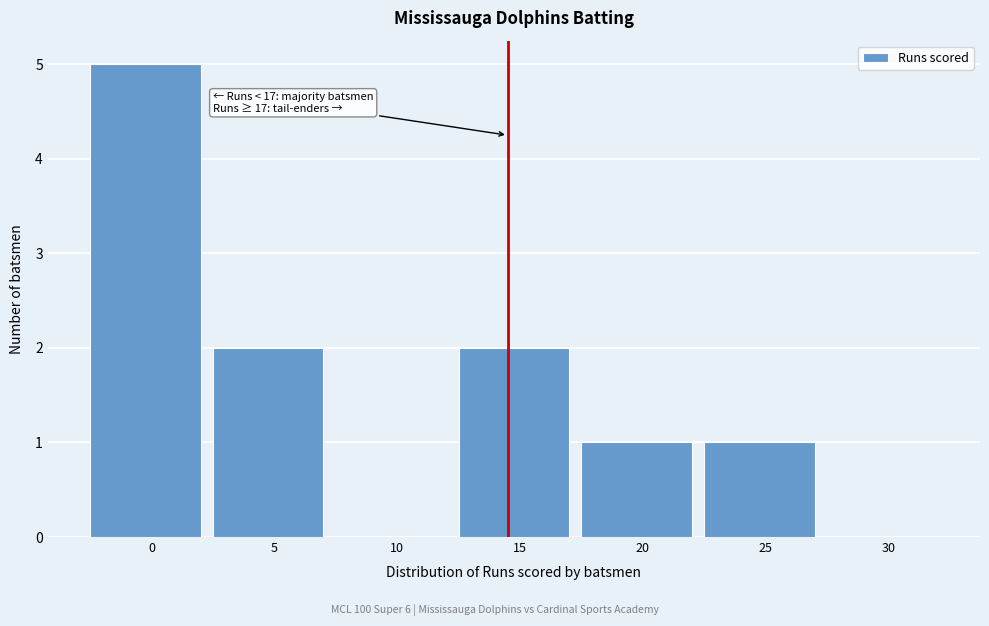

Reading left to right, transcribe all the data shown in this chart.

0=5	5=2	10=0	15=2	20=1	25=1	30=0